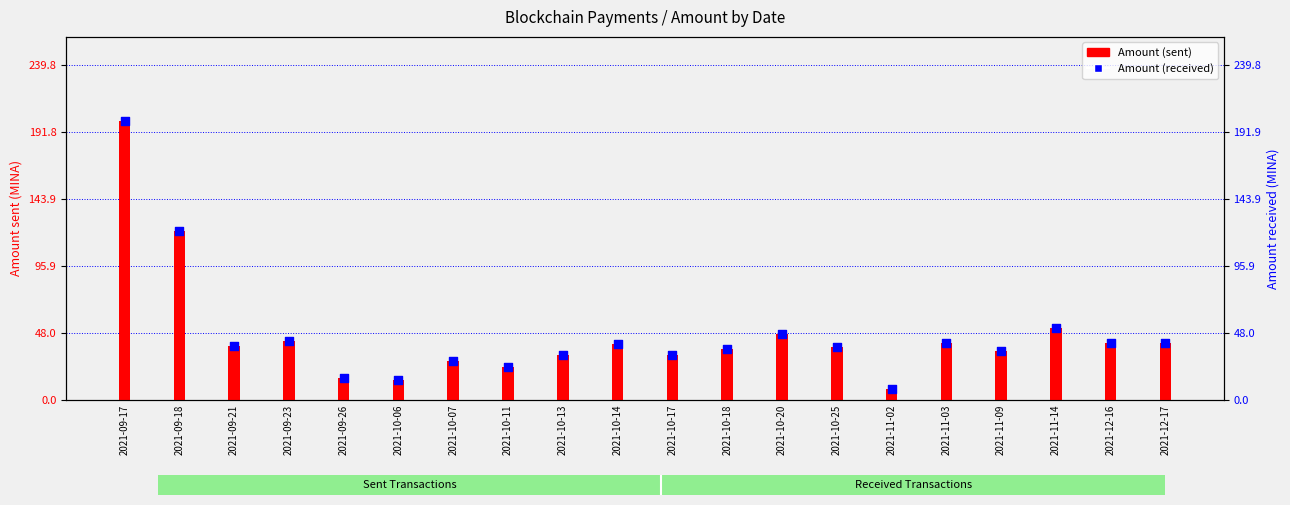

At how many categories does at least one series exceed 32?

15